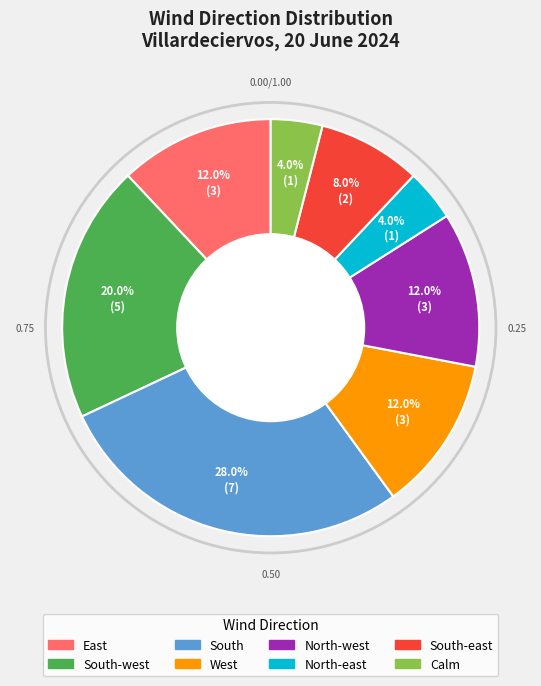

Does any single category account for the majority?

No